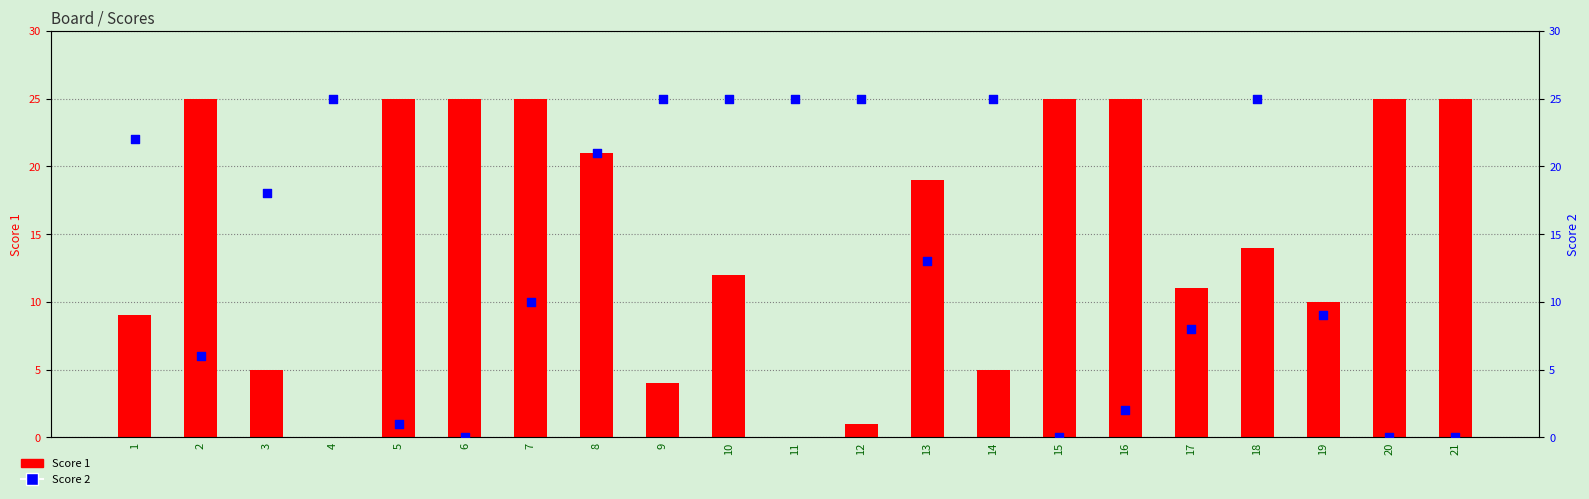

What are all the series names shown in the legend?

Score 1, Score 2